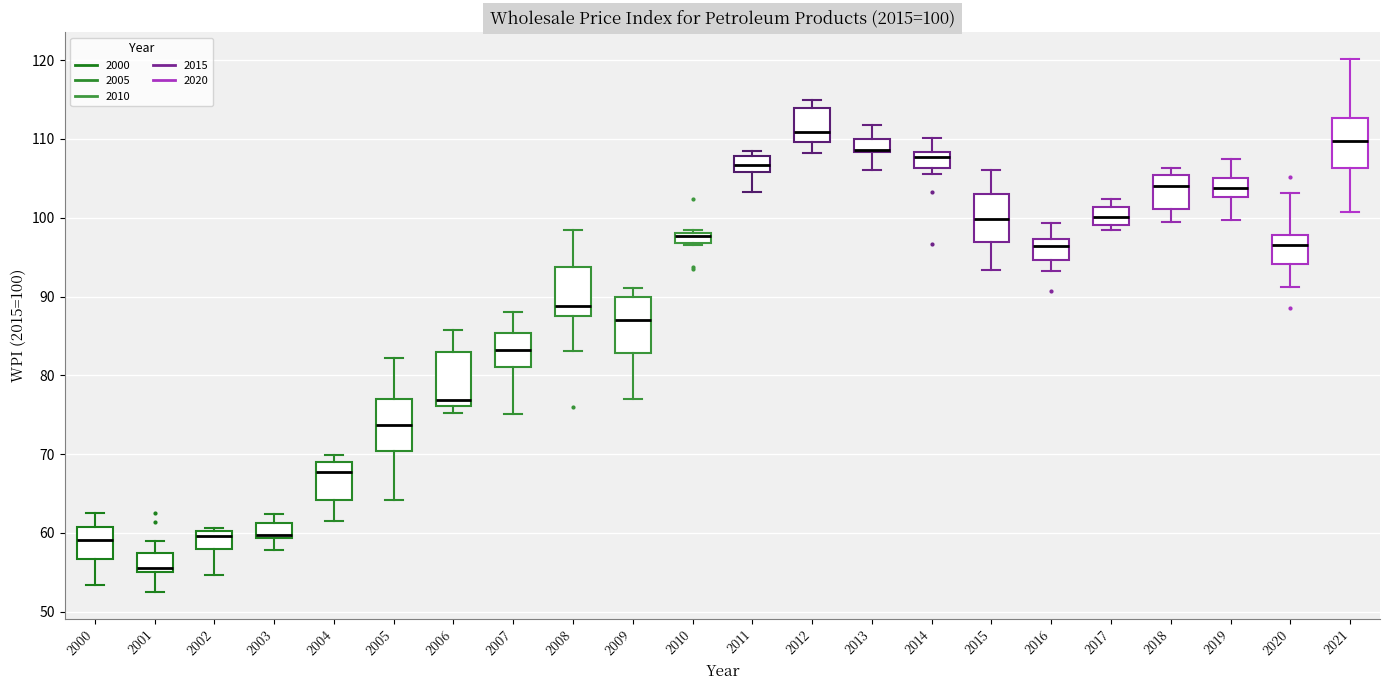

Which box's median line is the lowest?

2001